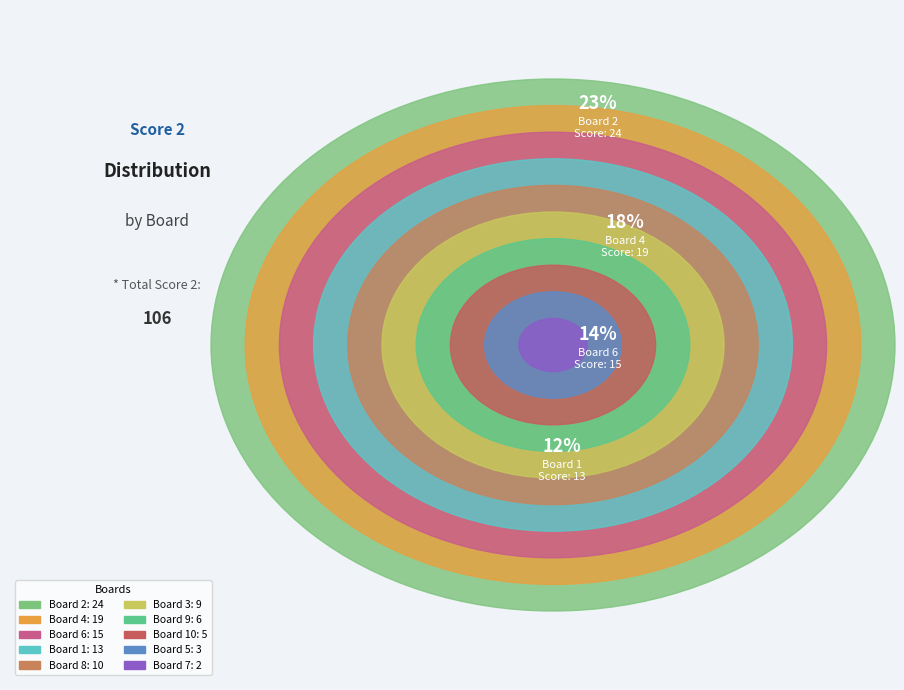

How many segments does this pie chart have?

10